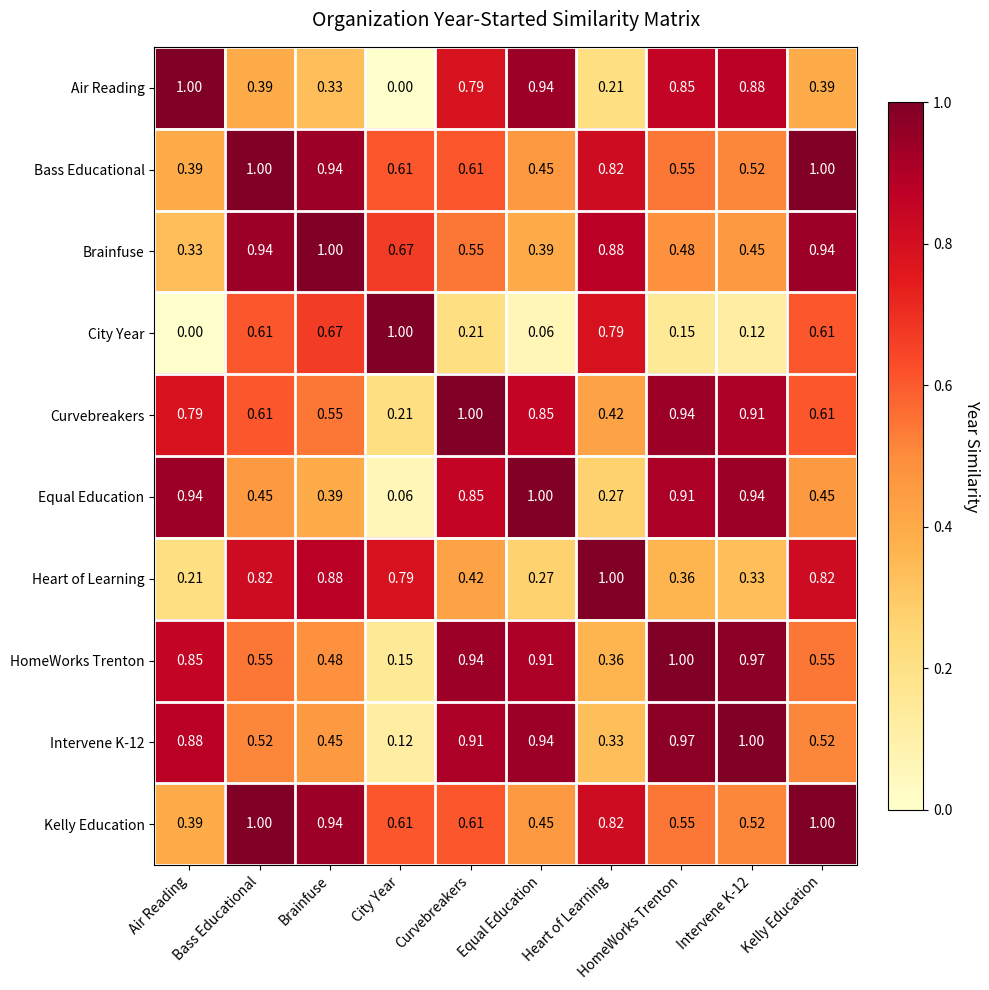

Where is Equal Education nearest to the value 0?

City Year